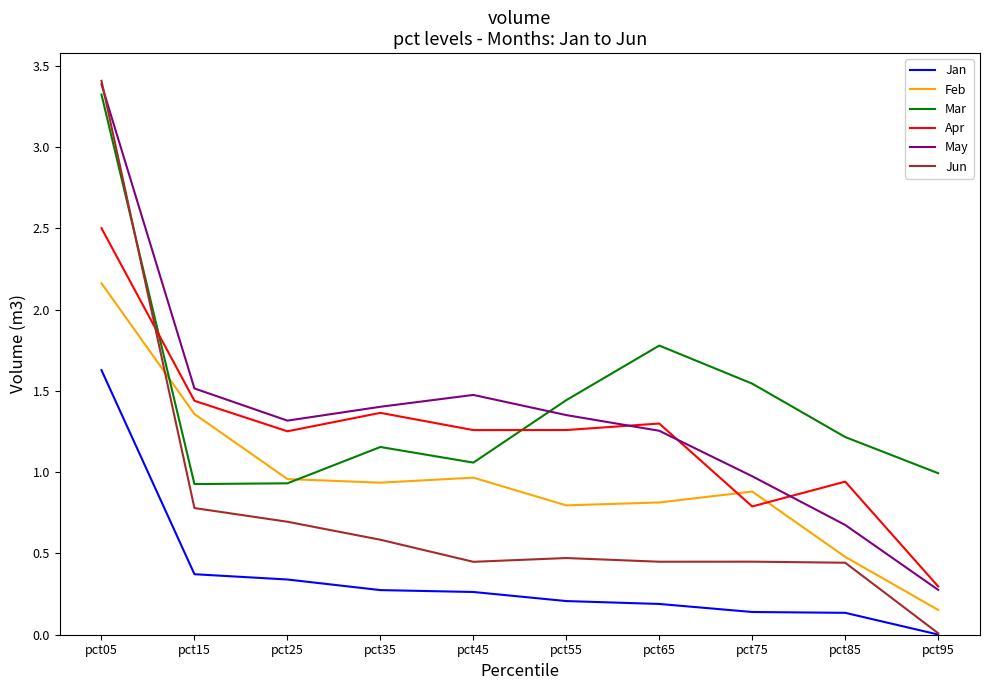

What is the sum of all Feb values?

9.5